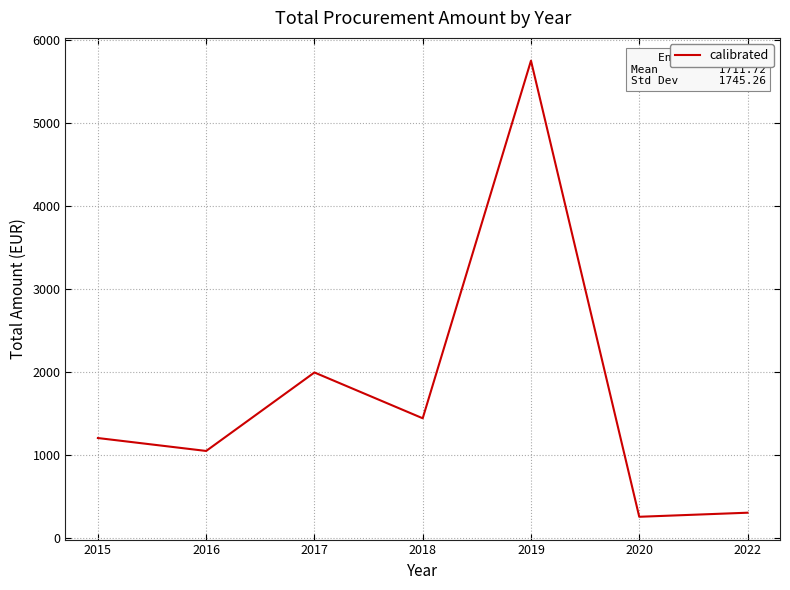

What is the smallest value displayed?

251.0